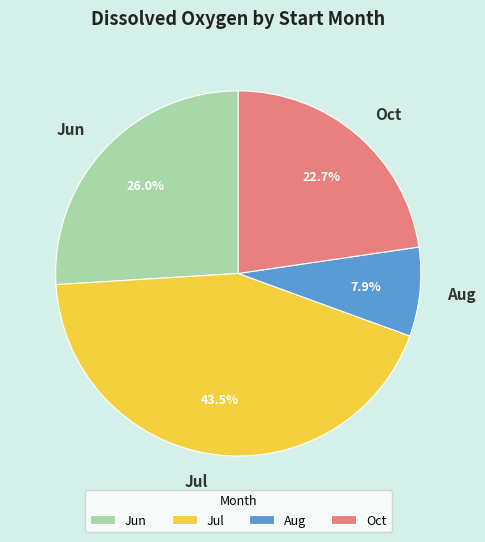

Which category has the biggest portion of the pie?

Jul